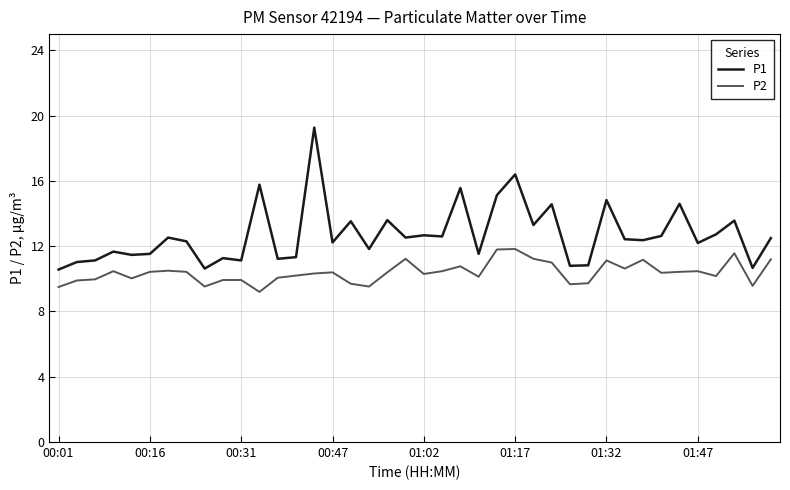

List the series in order of their peak value, lowest first.

P2, P1